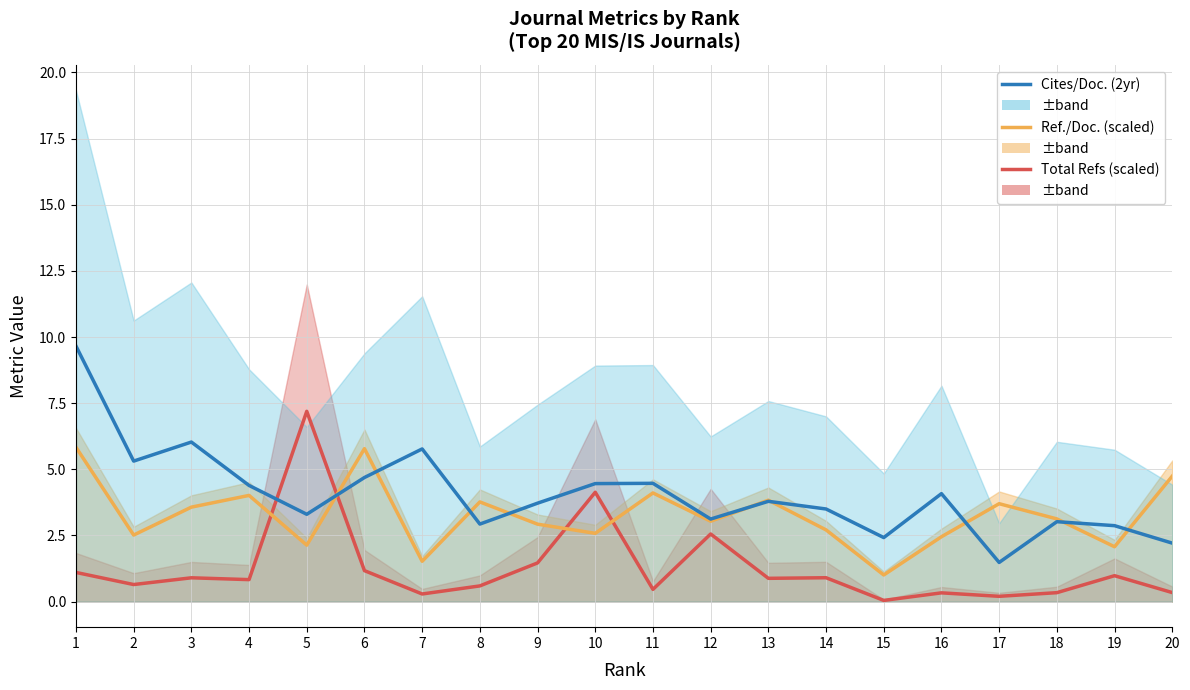

Reading left to right, extract all data points from this chart.

Total Refs (scaled): 1=1.1	2=0.6	3=0.9	4=0.8	5=7.2	6=1.2	7=0.3	8=0.6	9=1.5	10=4.1	11=0.5	12=2.6	13=0.9	14=0.9	15=0.0	16=0.3	17=0.2	18=0.3	19=1.0	20=0.3
Ref./Doc. (scaled): 1=5.8	2=2.5	3=3.6	4=4.0	5=2.1	6=5.8	7=1.5	8=3.8	9=2.9	10=2.6	11=4.1	12=3.0	13=3.8	14=2.7	15=1.0	16=2.5	17=3.7	18=3.1	19=2.1	20=4.7
Cites/Doc. (2yr): 1=9.7	2=5.3	3=6.0	4=4.4	5=3.3	6=4.7	7=5.8	8=2.9	9=3.7	10=4.5	11=4.5	12=3.1	13=3.8	14=3.5	15=2.4	16=4.1	17=1.5	18=3.0	19=2.9	20=2.2